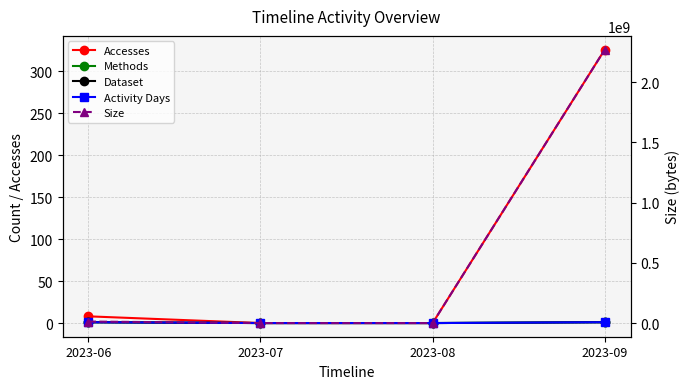

What is the difference between the second highest and second lowest values in the Methods series?

1